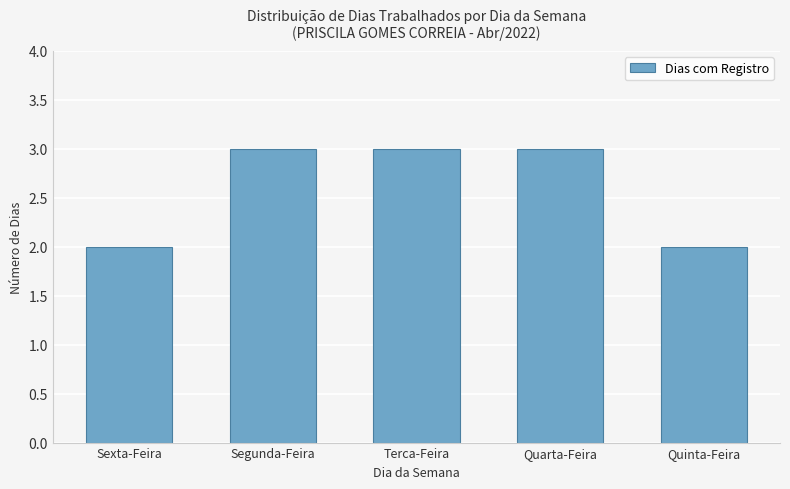

The value at Quarta-Feira is 5. True or false?

False